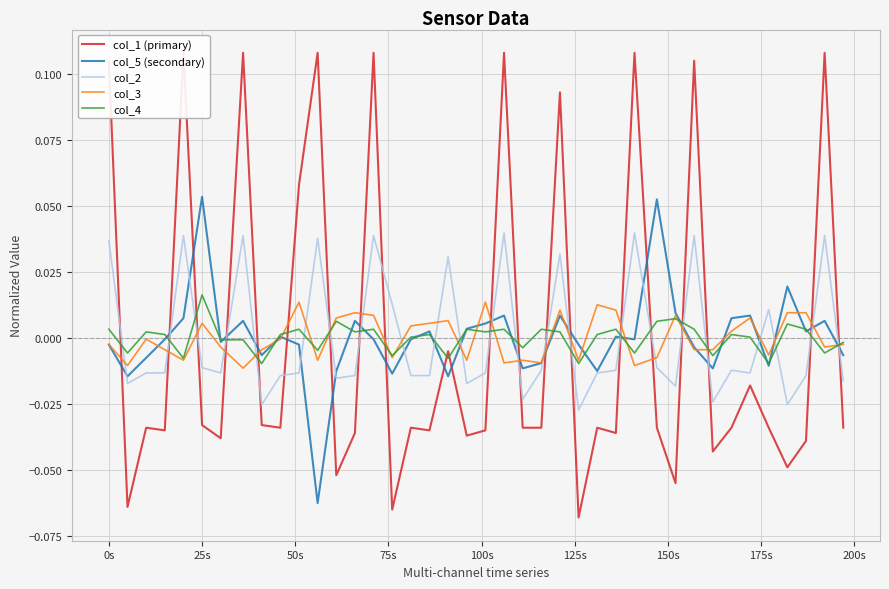

Which category has the highest value in the col_4 series?

25s